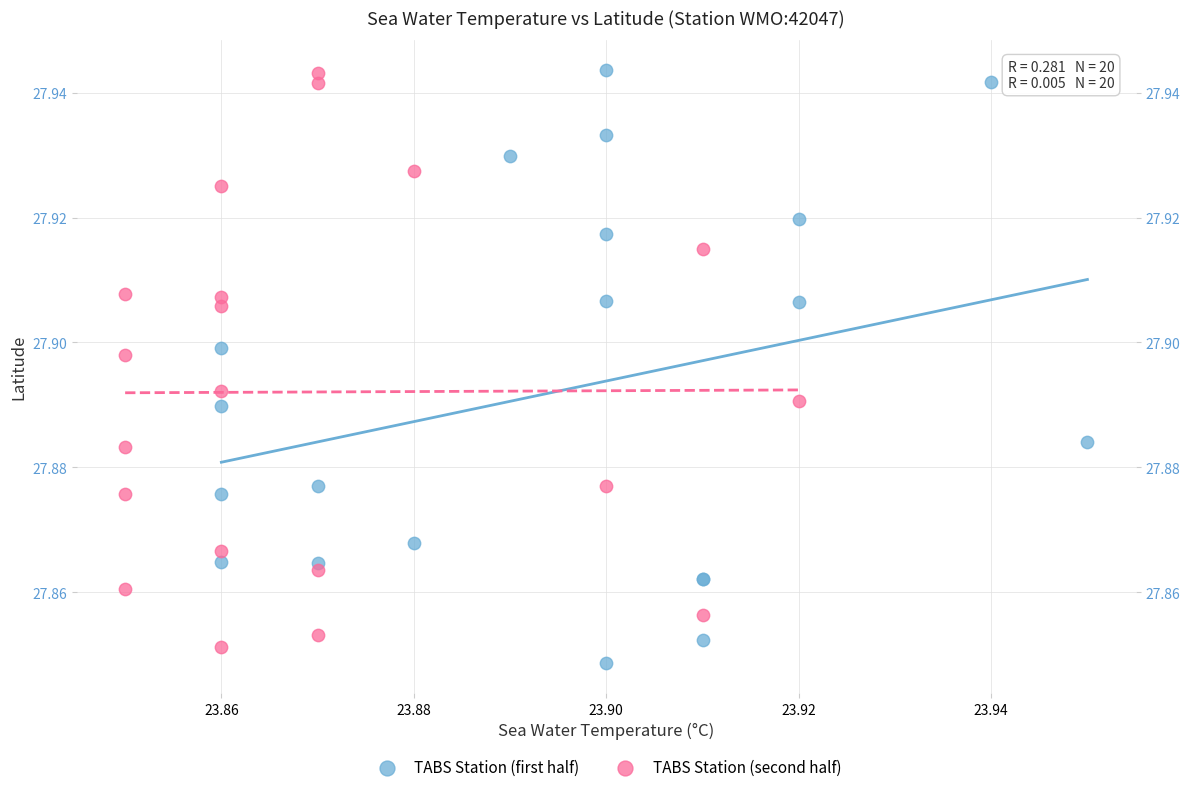

What are all the series names shown in the legend?

TABS Station (first half), TABS Station (second half)